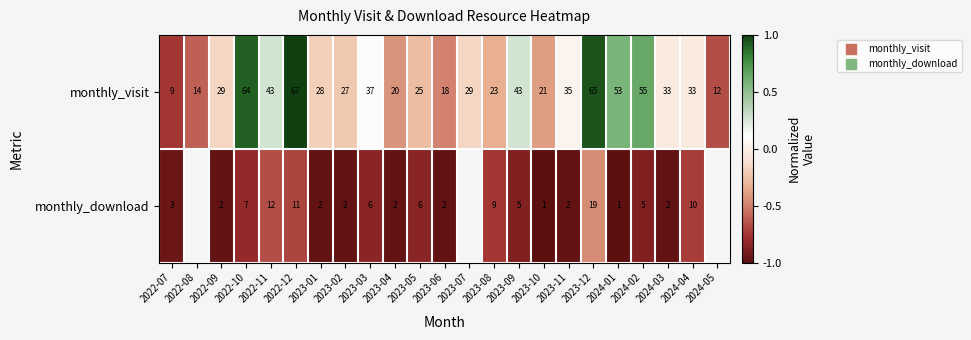

Rank the series at 2022-11 from lowest to highest value.

monthly_download, monthly_visit